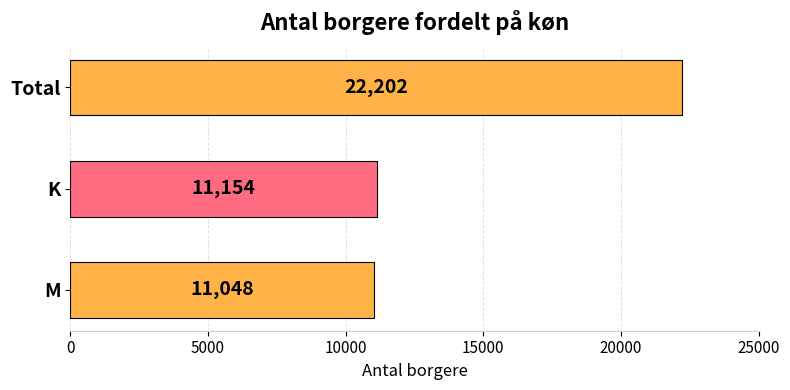

Rank the categories by value from highest to lowest.

Total, K, M